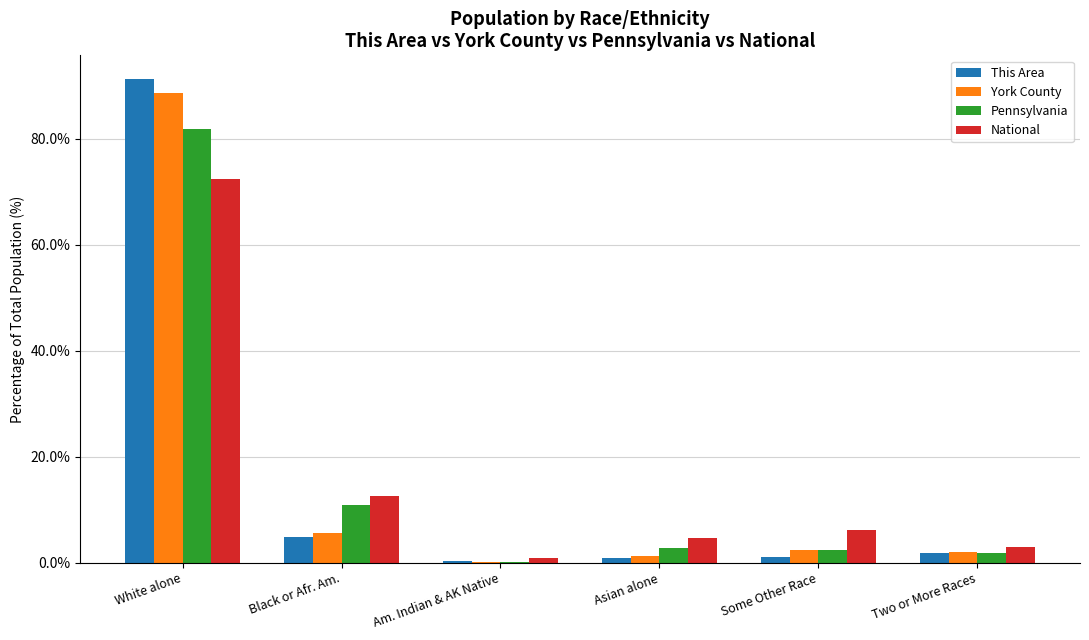

Between White alone and Am. Indian & AK Native, which series saw the biggest shift?

This Area